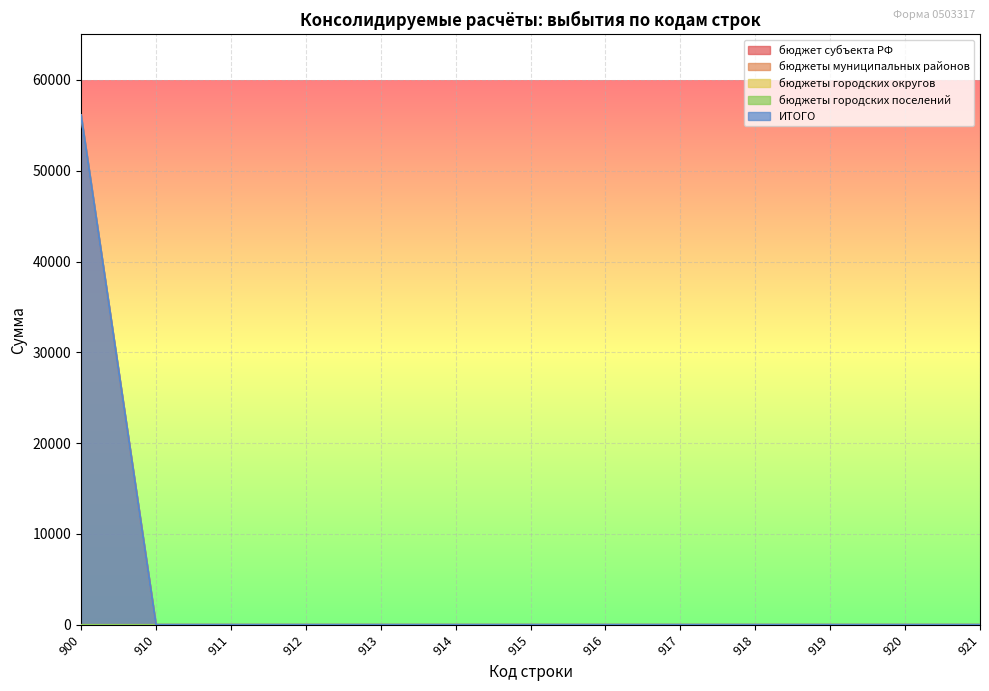

The бюджет субъекта РФ series shows 0 at 918. True or false?

True